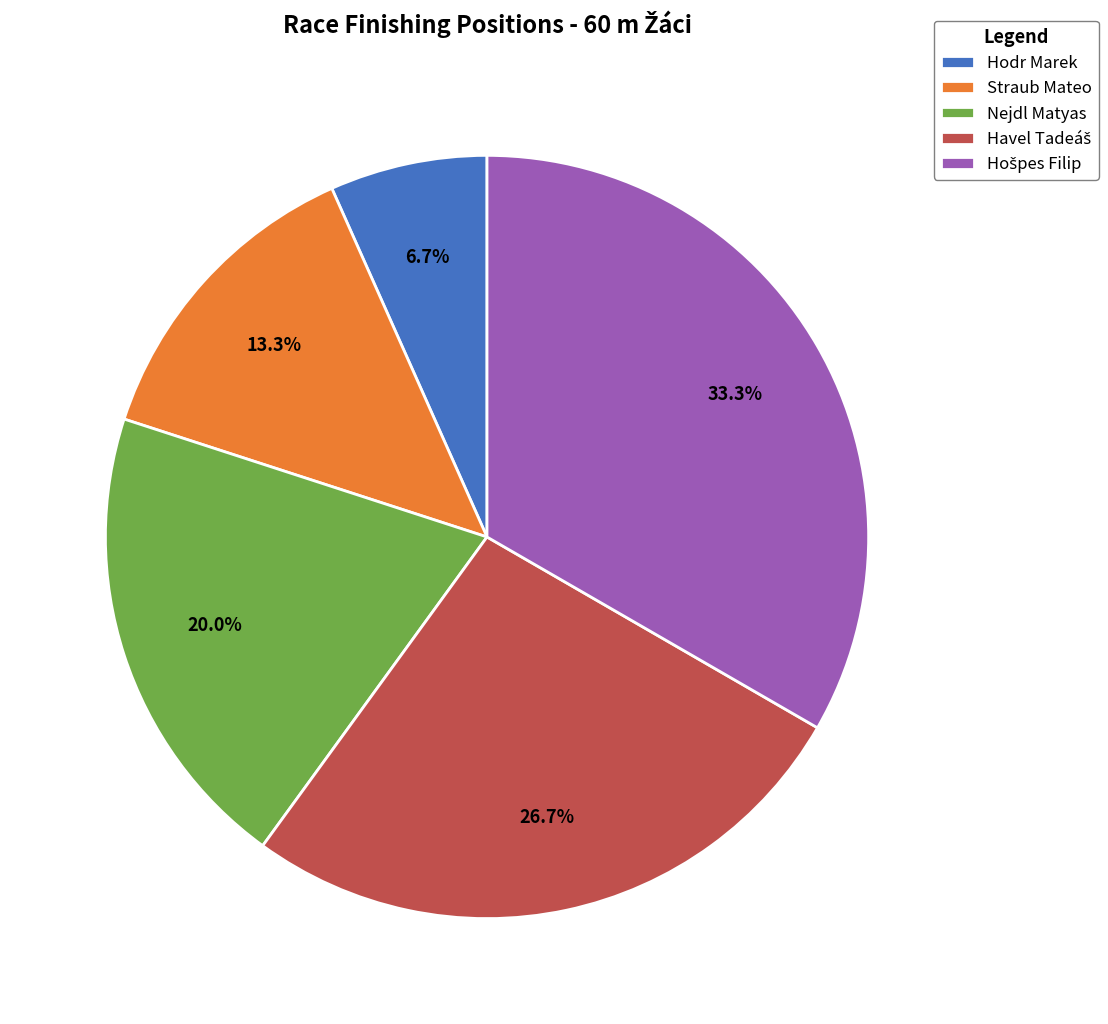

Count the number of slices in the pie.

5